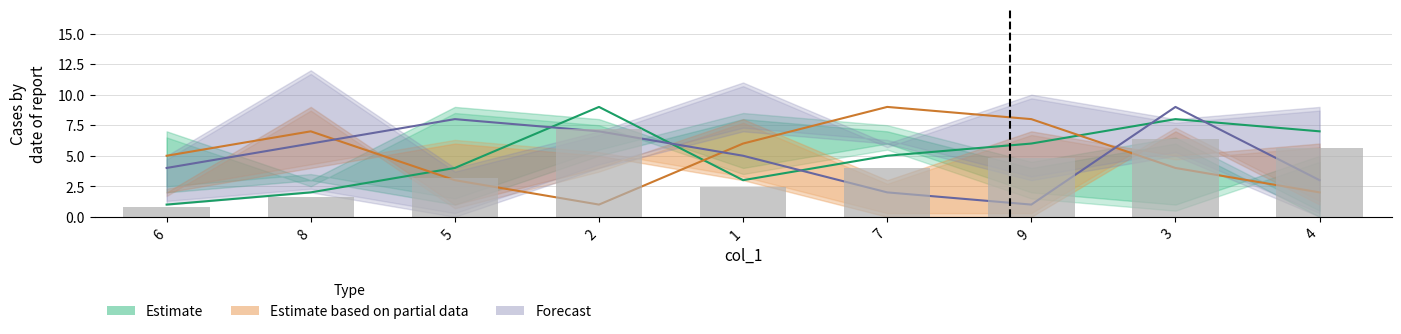

What is the smallest value displayed?

1